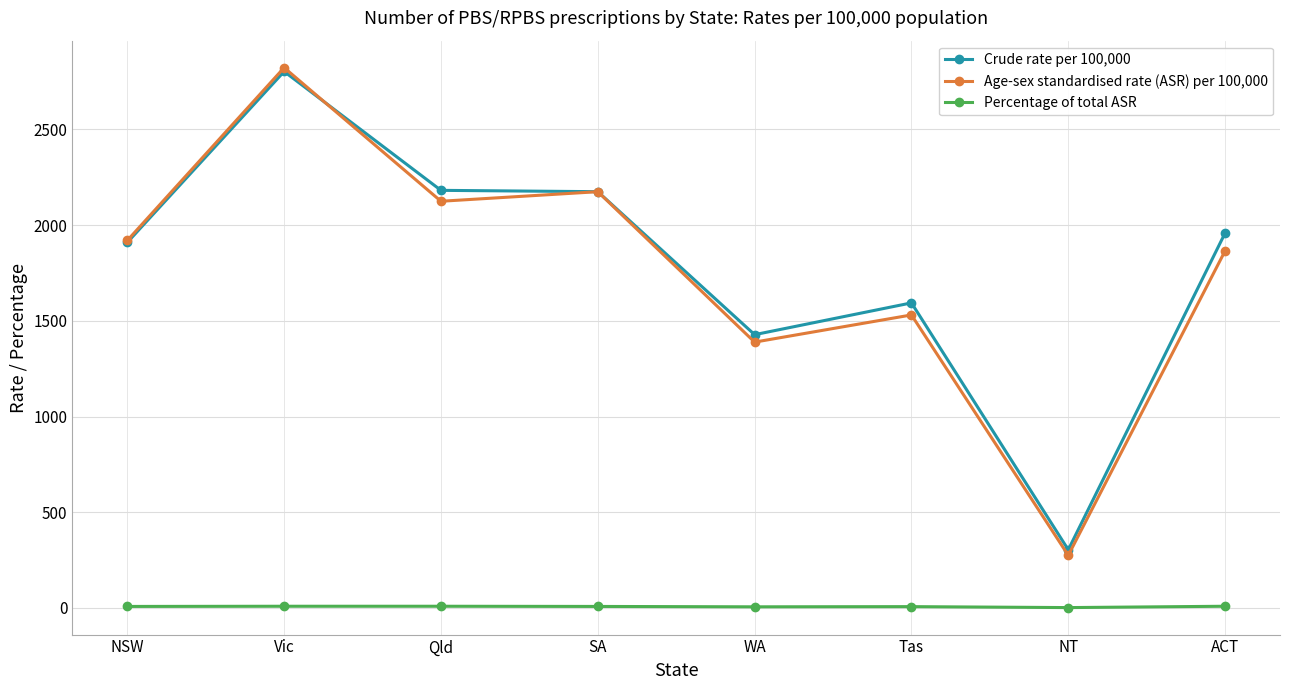

True or false: Crude rate per 100,000 has more than 0 points higher than both neighbors.

True